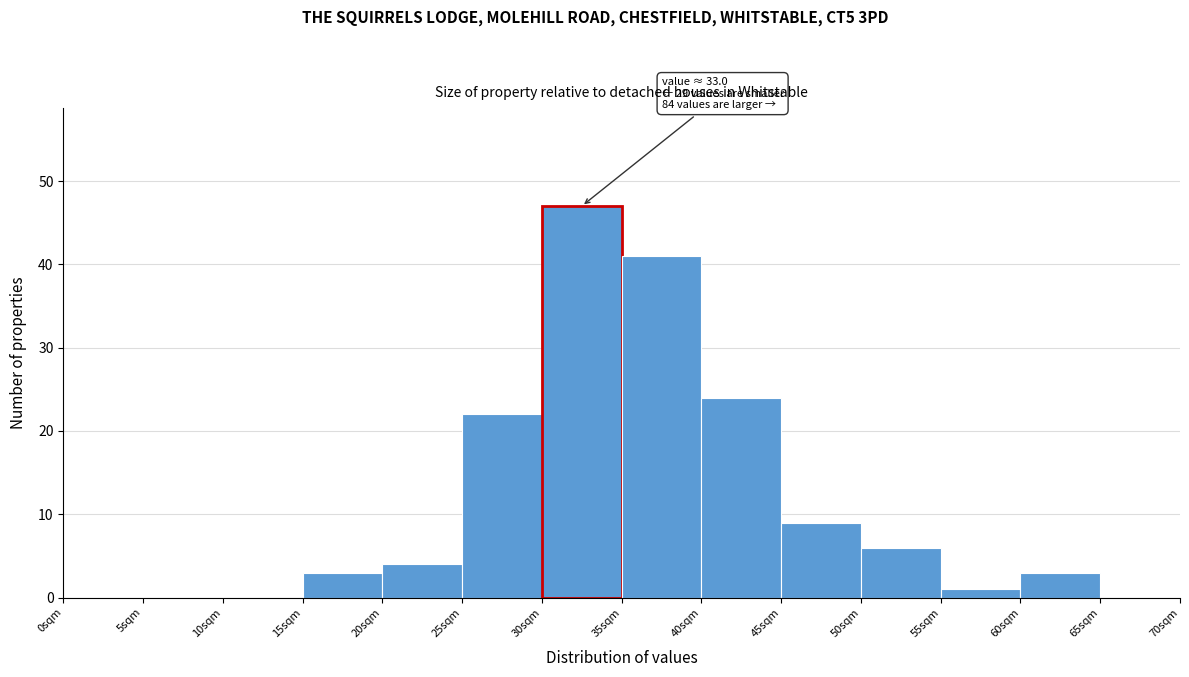

Over which range of the x-axis is the bar tallest?

30 to 35